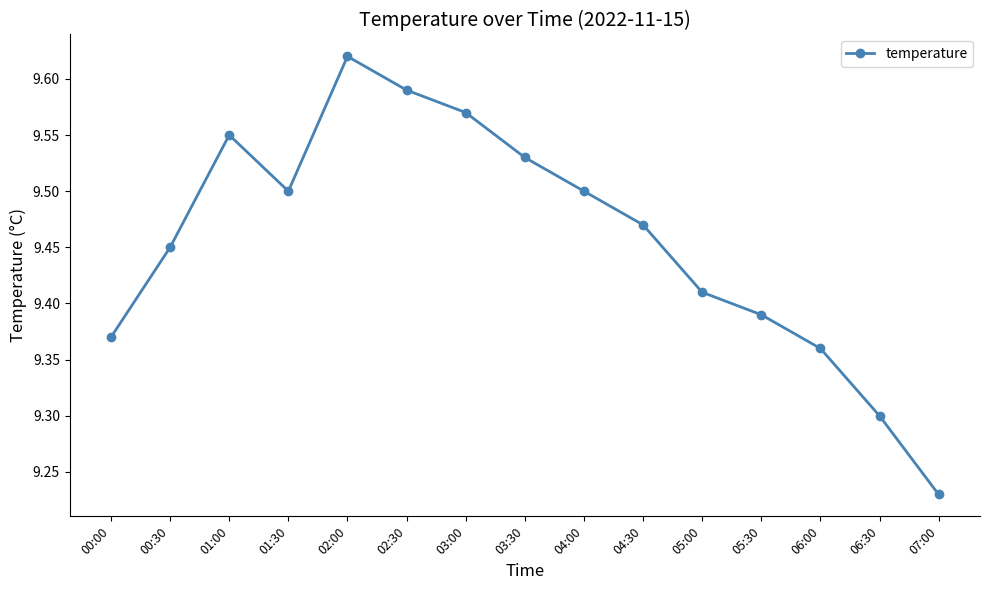

How many points are higher than both their immediate neighbors (excluding endpoints)?

2